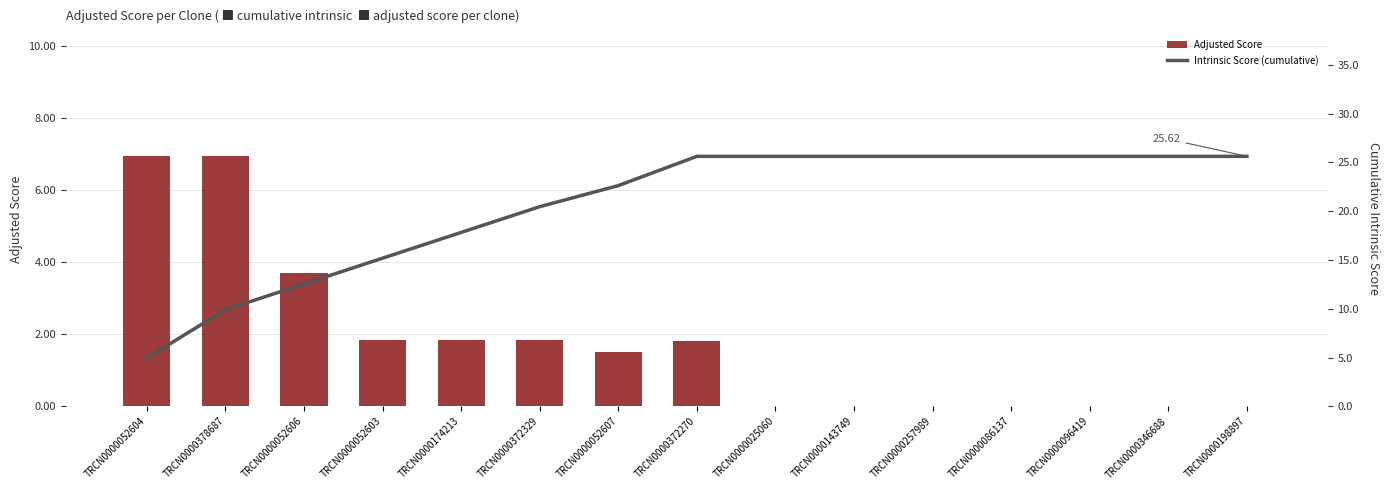

True or false: Intrinsic Score (cumulative) has a value of 25.6 at TRCN0000346688.

True